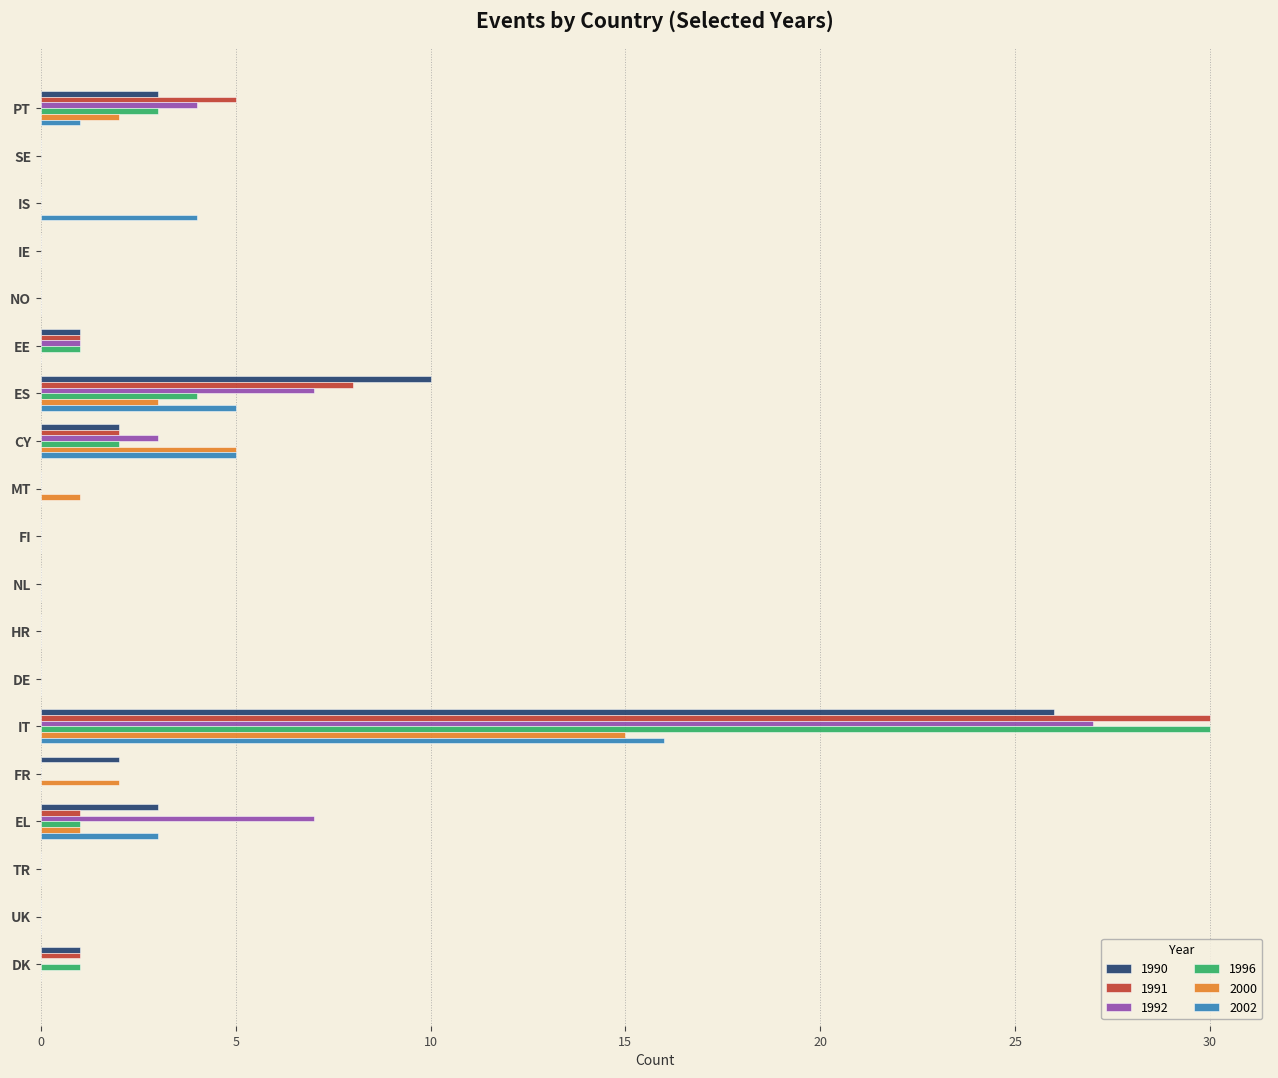

Between PT and DE, which series saw the biggest shift?

1991